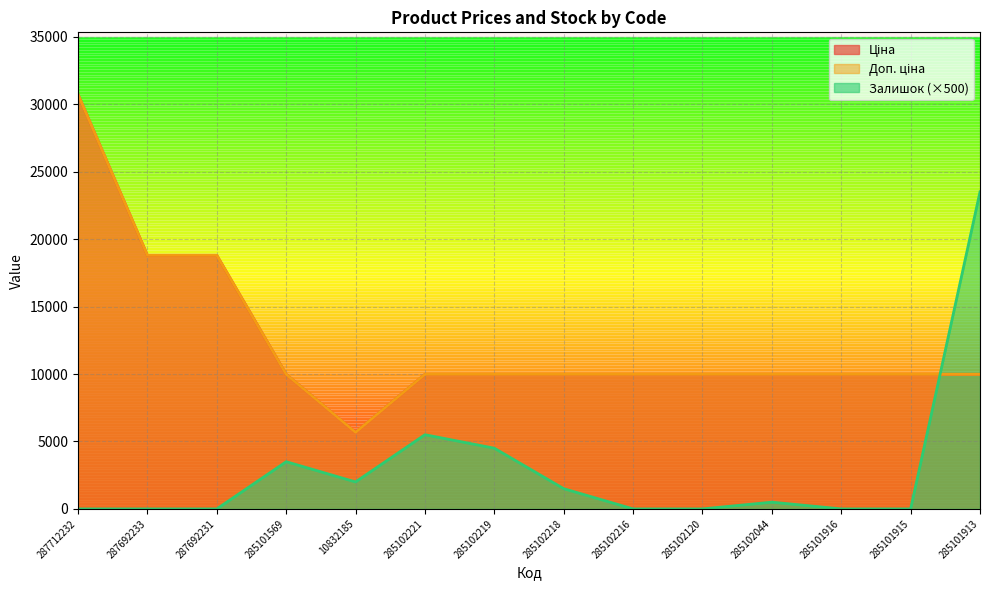

What is the label of the 10th point from the right?

10832185